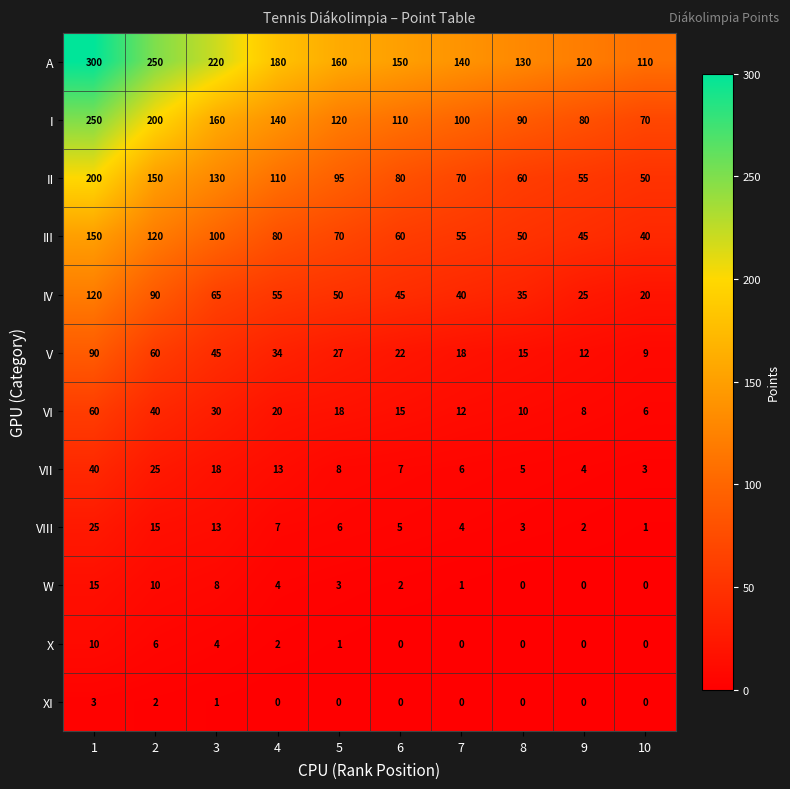

At how many categories does at least one series exceed 125?

8